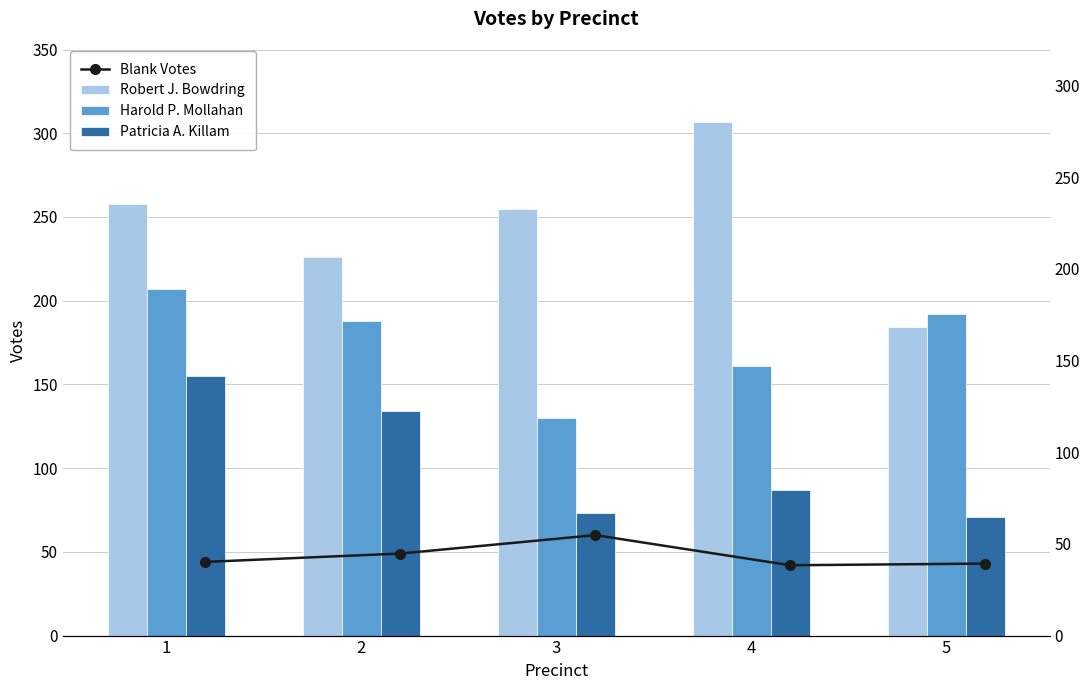

What is the difference between the maximum and minimum values in the Blank Votes series?

18